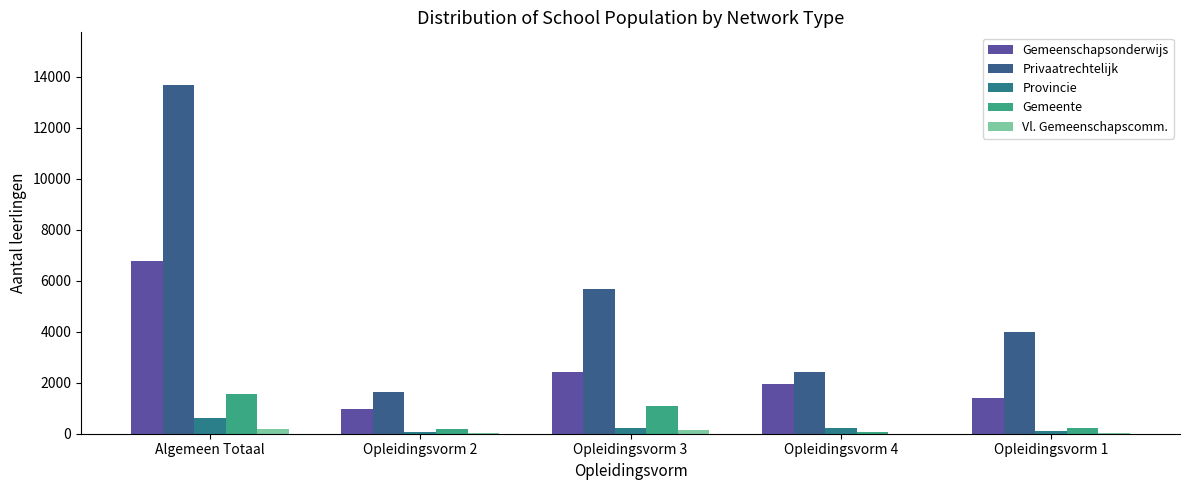

Which series has the largest range (max minus min)?

Privaatrechtelijk